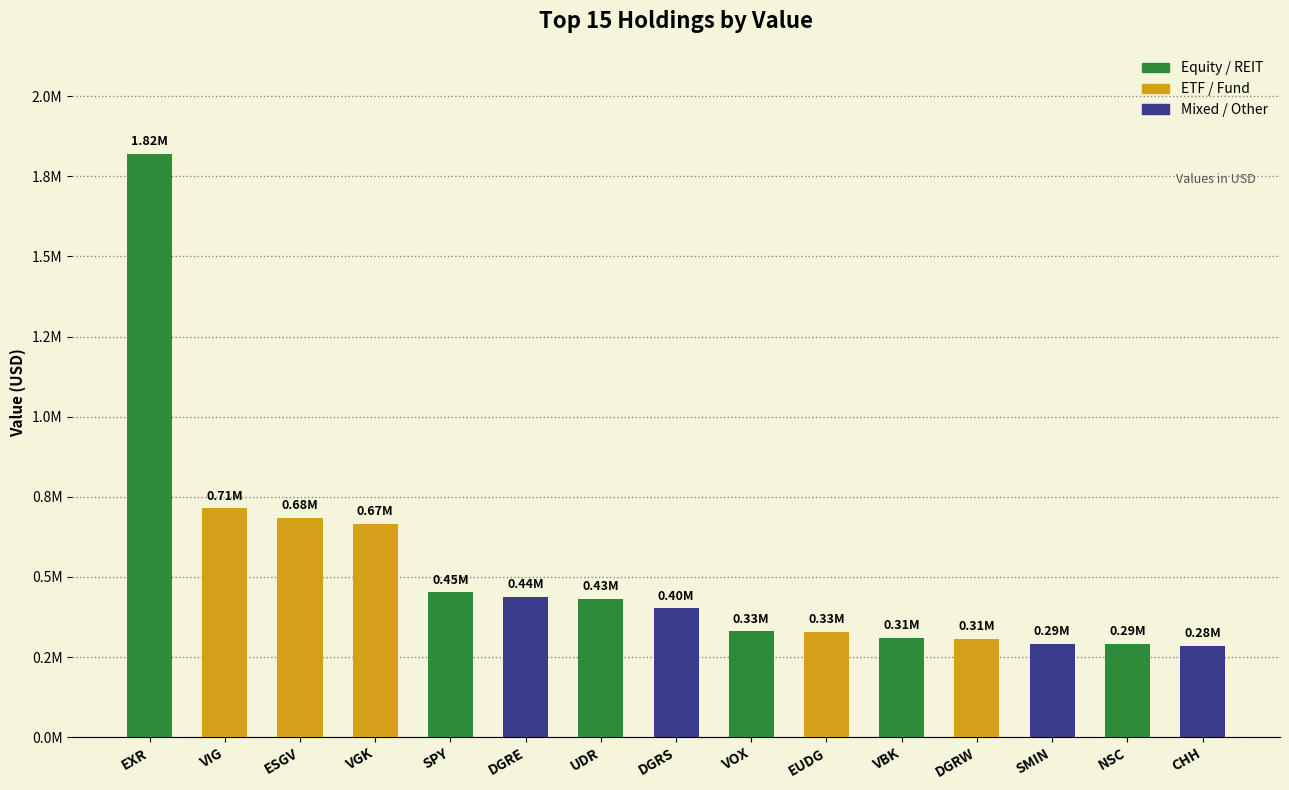

Approximately how many times larger is the value at EXR compared to NSC?

6.3